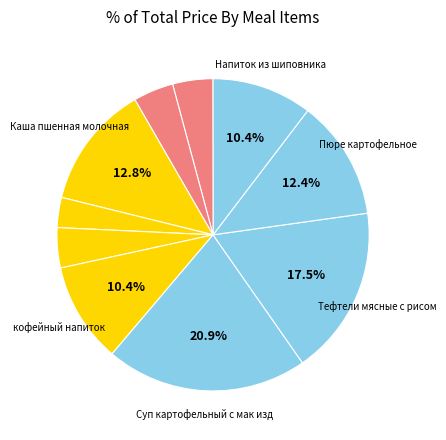

Count the number of slices in the pie.

10